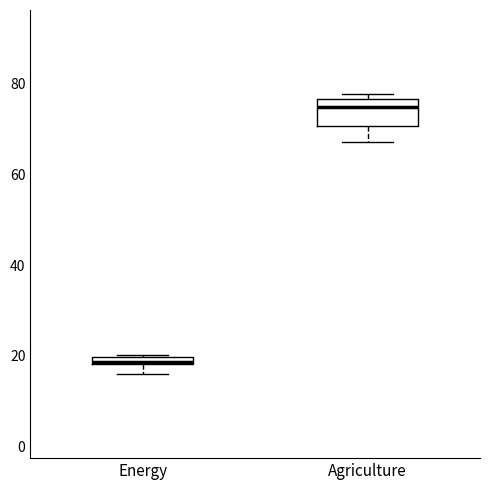

Where is the upper edge of the box for Agriculture on the y-axis? The values are not printed on the chart, so give them approximately, as read against the axis.

76